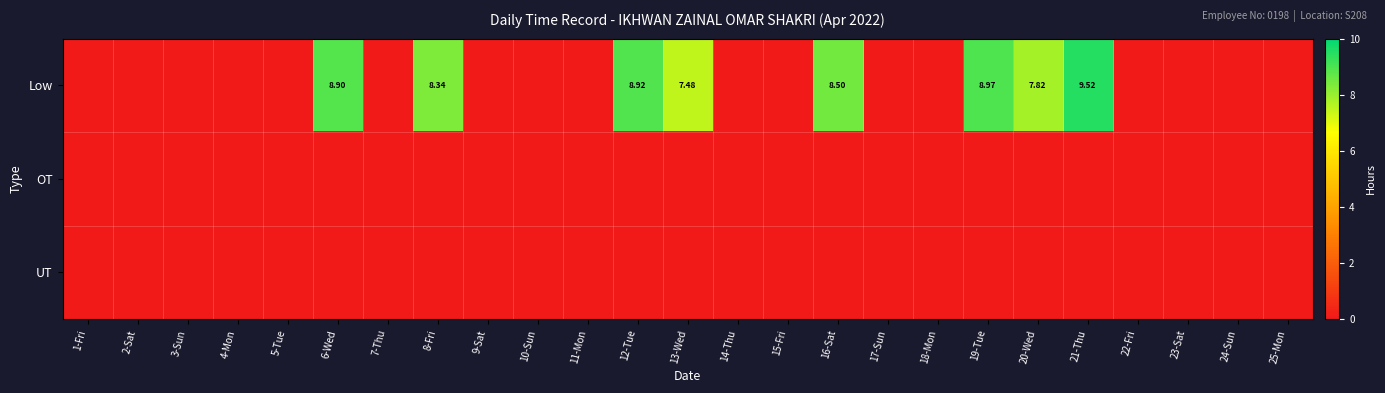

What is the difference between the Low values at 19-Tue and 5-Tue?

9.0